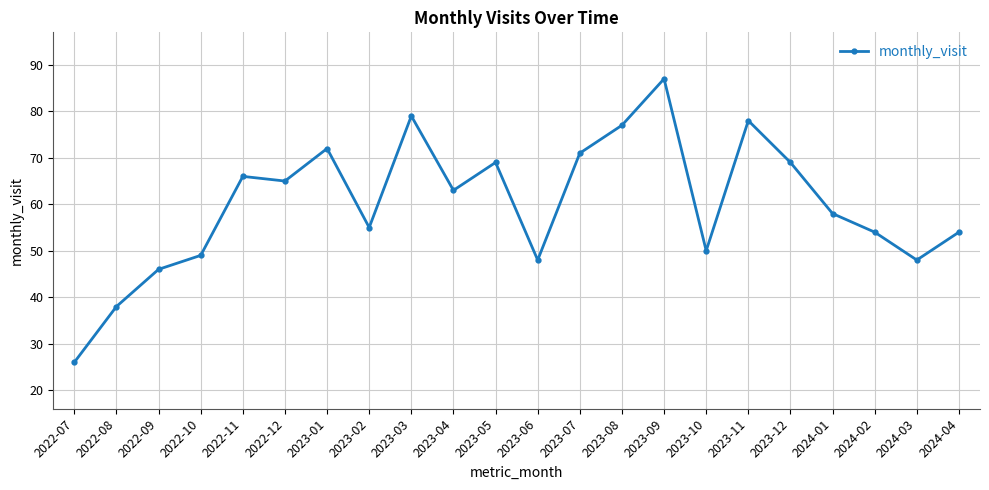

What is the value of the 13th point from the left?

71